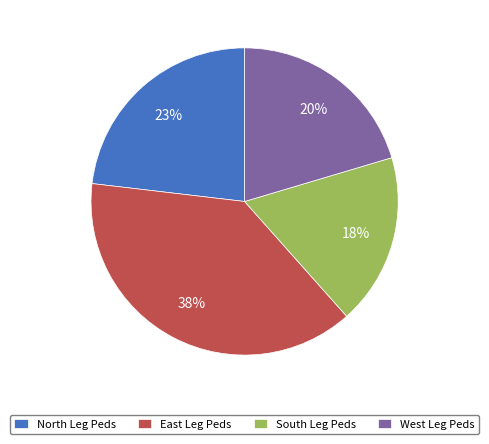

How many segments does this pie chart have?

4